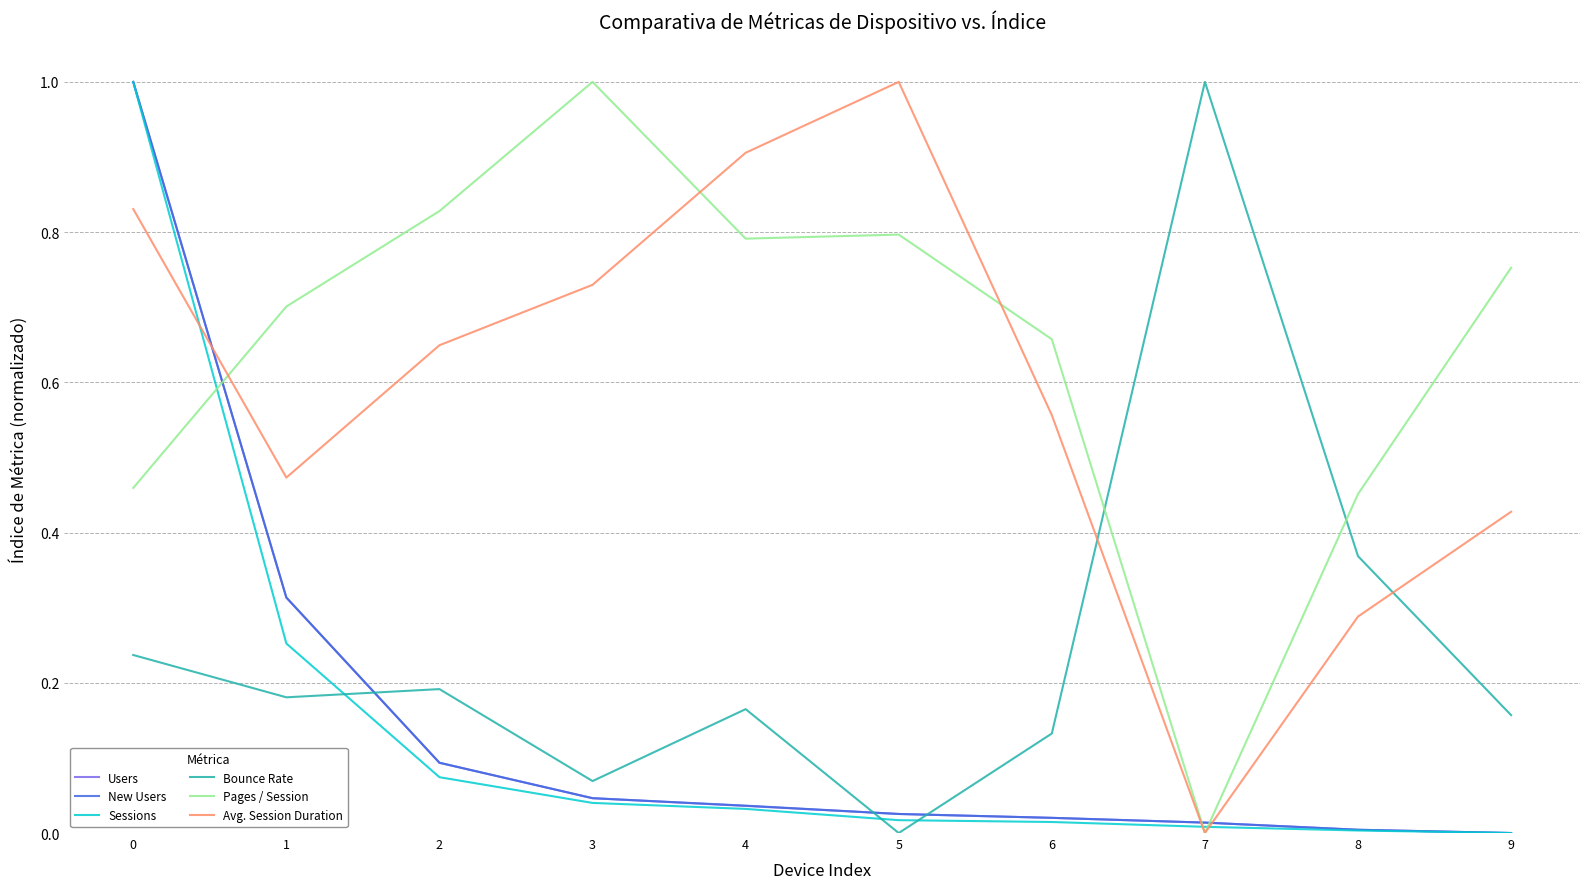

Which series changed the most between 0 and 6?

Sessions